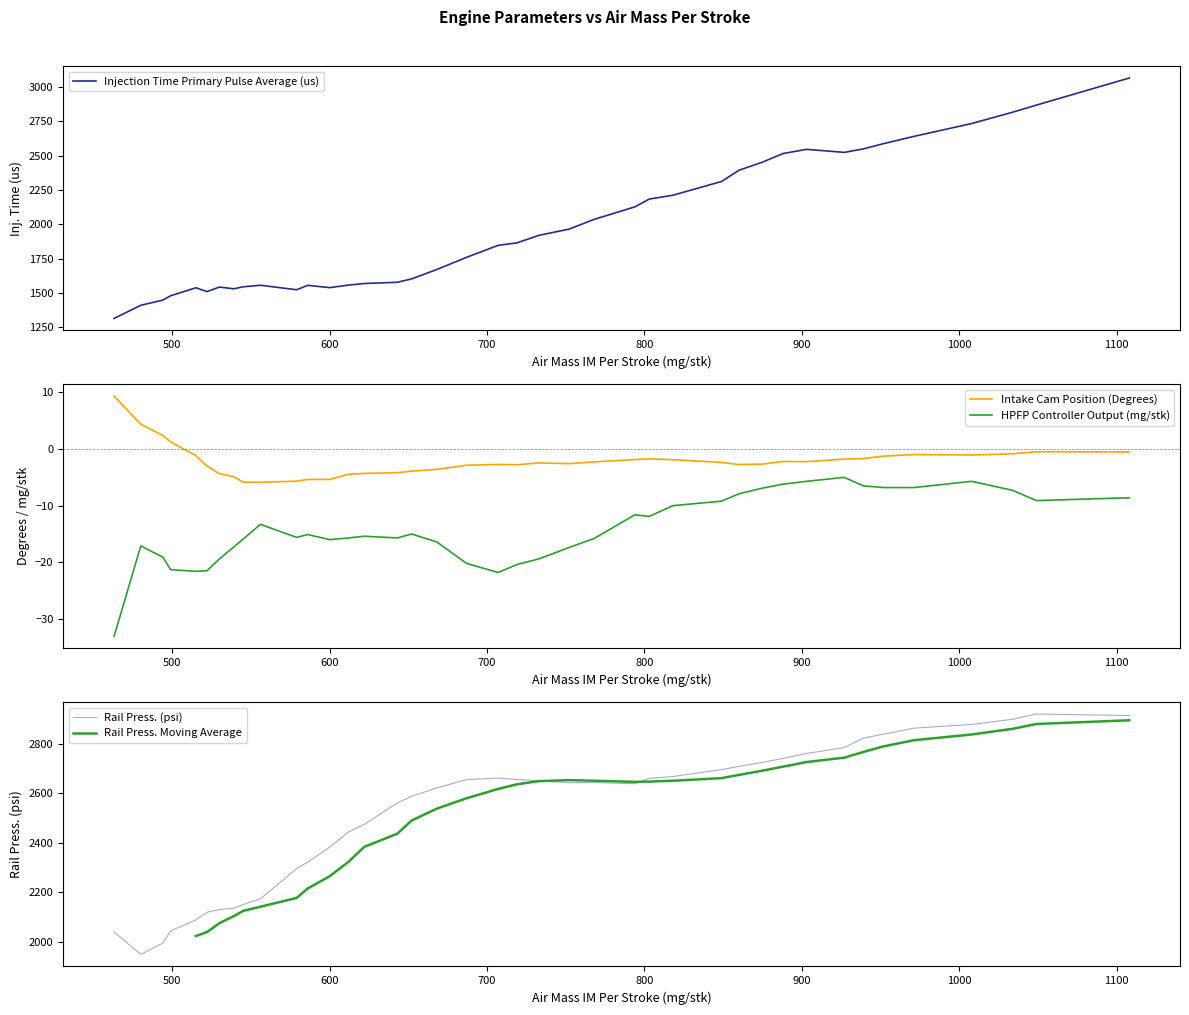

What is the lowest value of the Intake Cam Position (Degrees) series?

-5.9